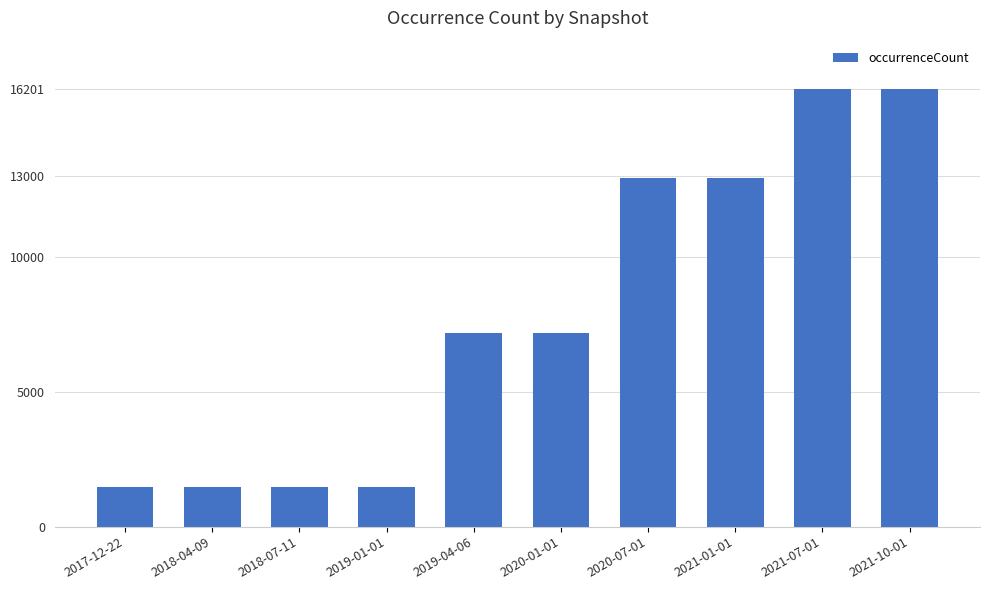

What is the label of the 7th bar from the right?

2019-01-01